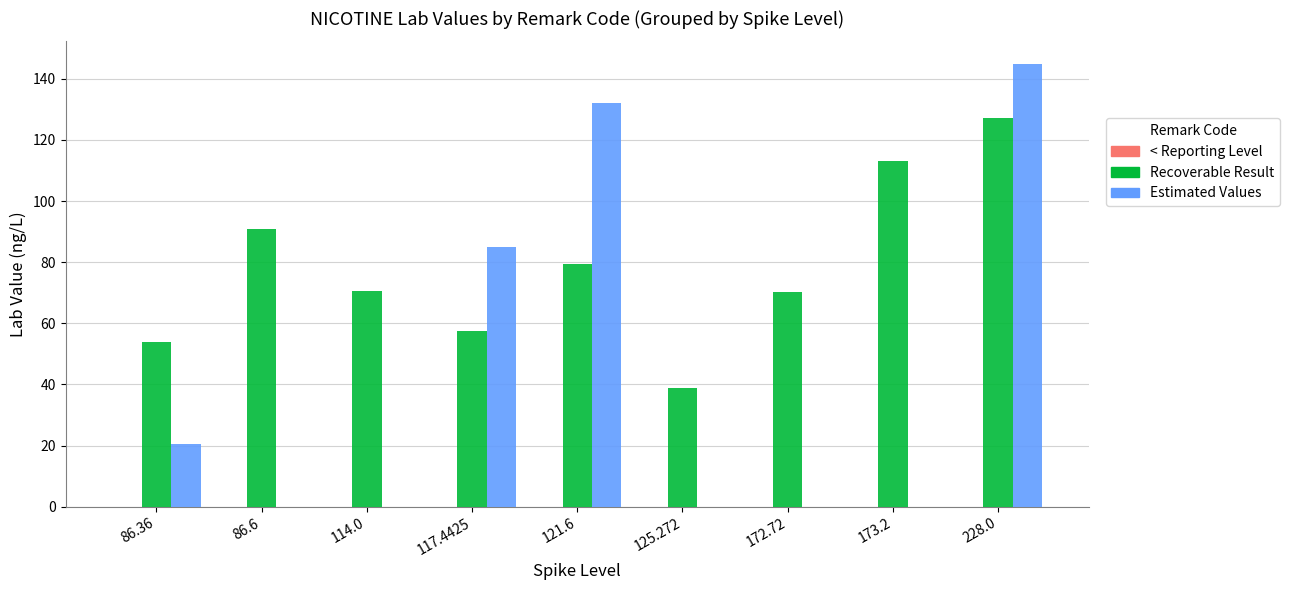

At which category is the sum across all series the highest?

228.0